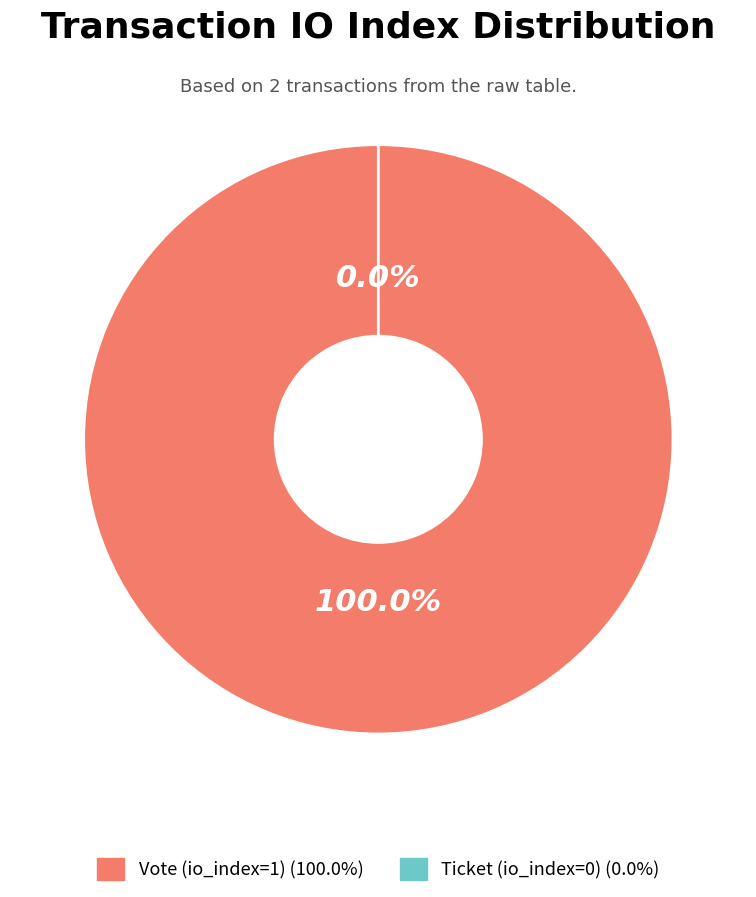

To the nearest percent, what is the combined percentage of Vote (io_index=1) and Ticket (io_index=0)?

100%